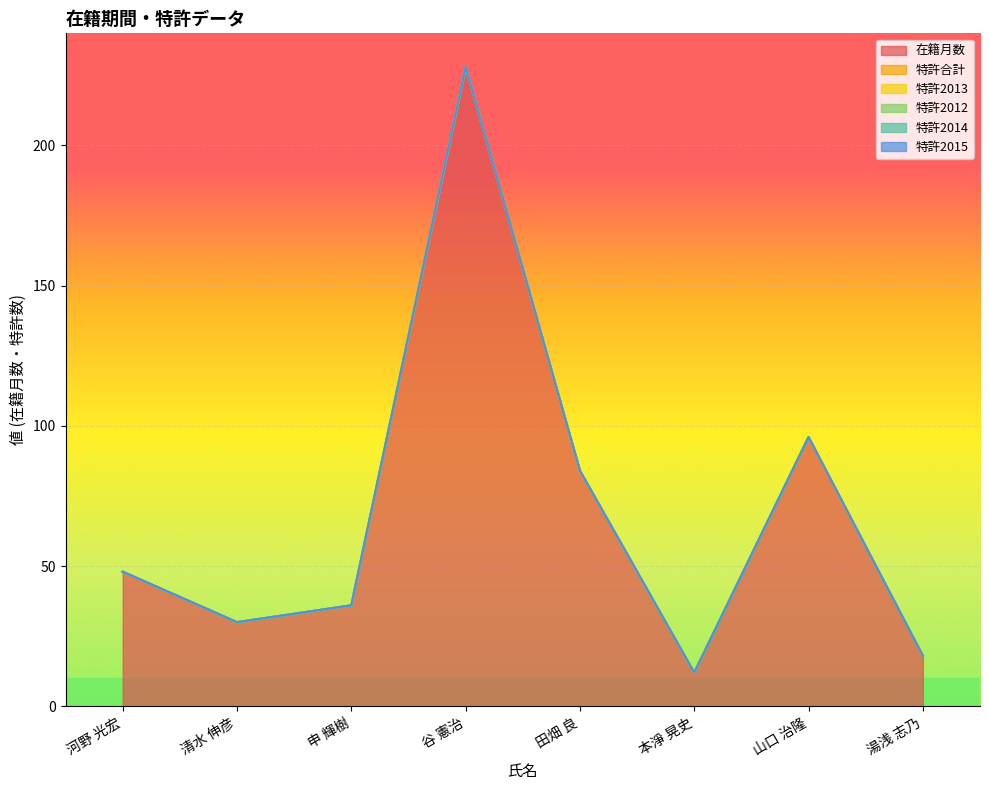

Is it true that 特許2015 equals 0 at 田畑 良?

True